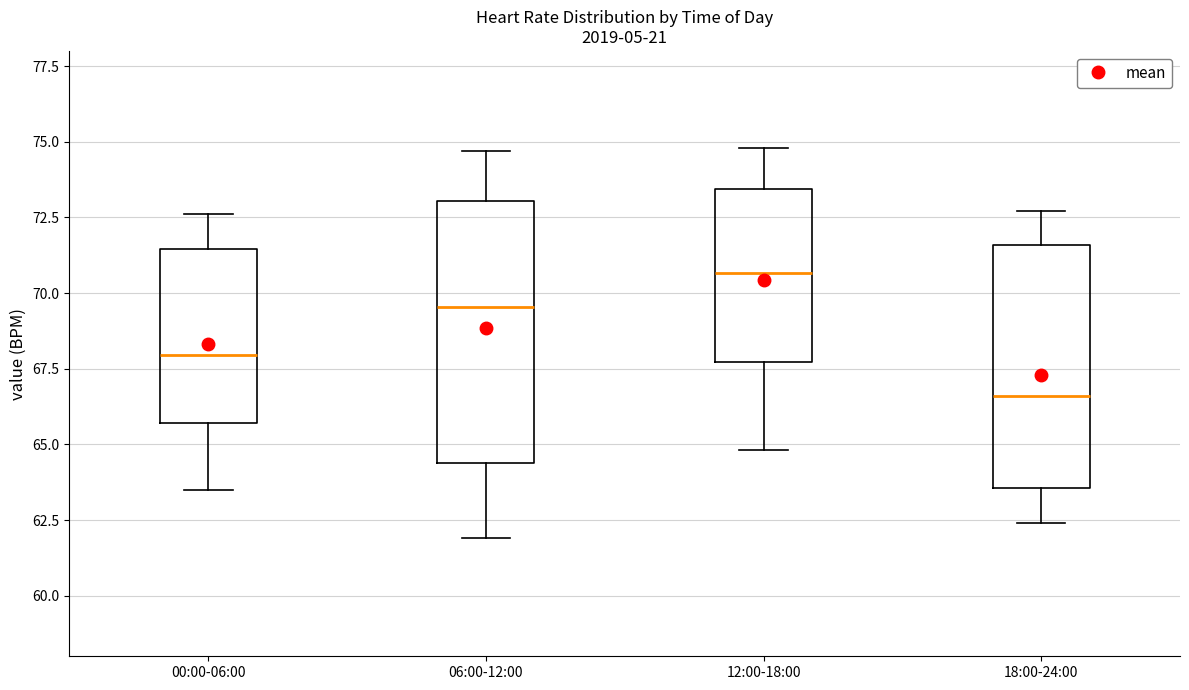

Which box's median line is the highest?

12:00-18:00